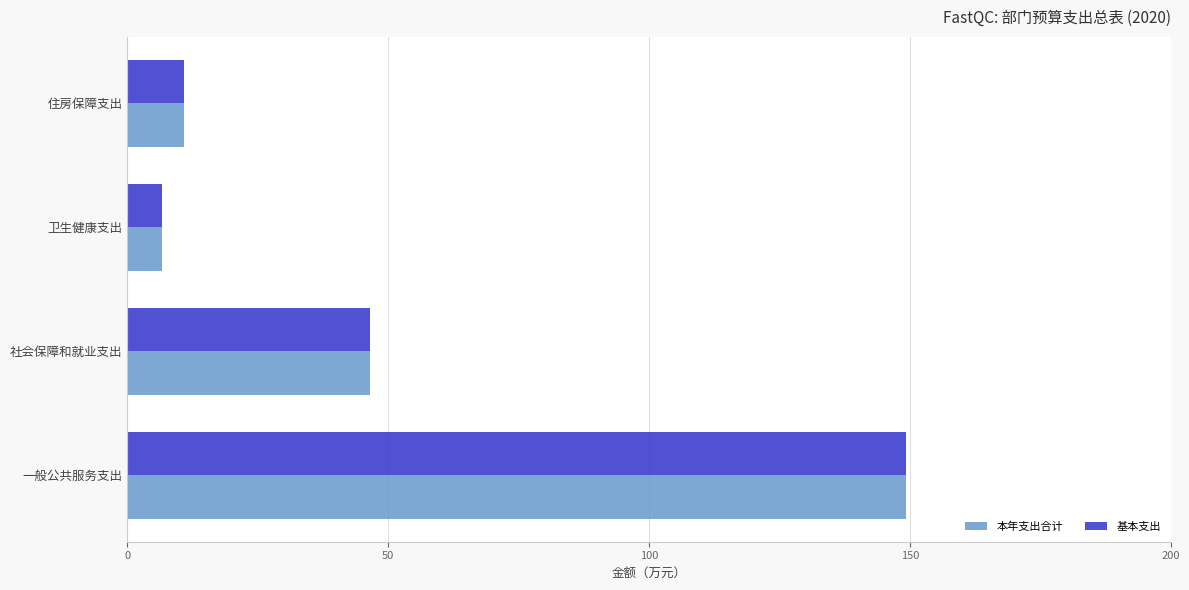

What is the maximum value shown in the chart?

149.2